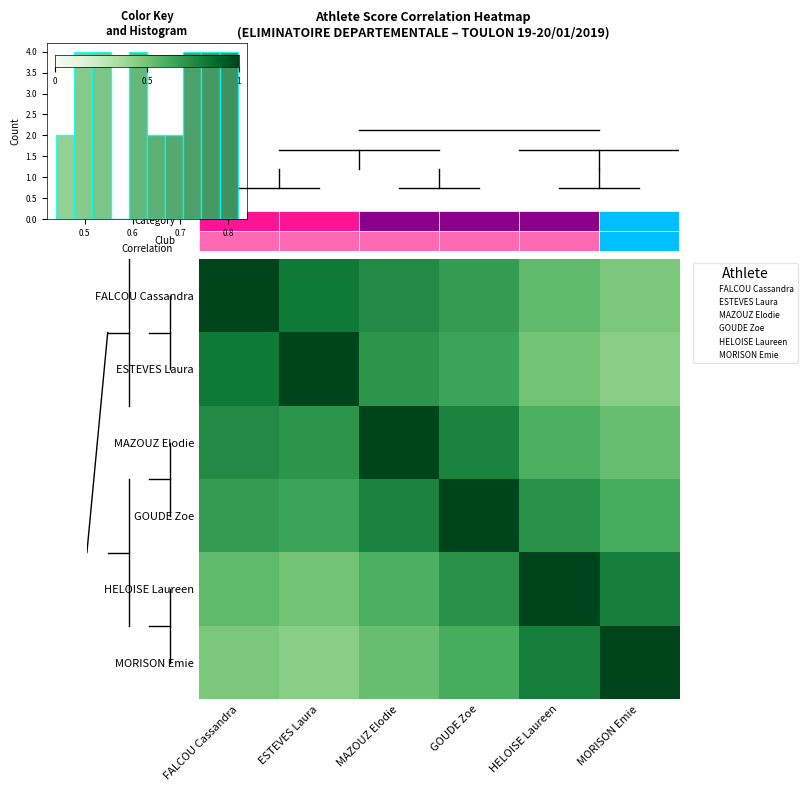

At how many categories does at least one series exceed 0?

6